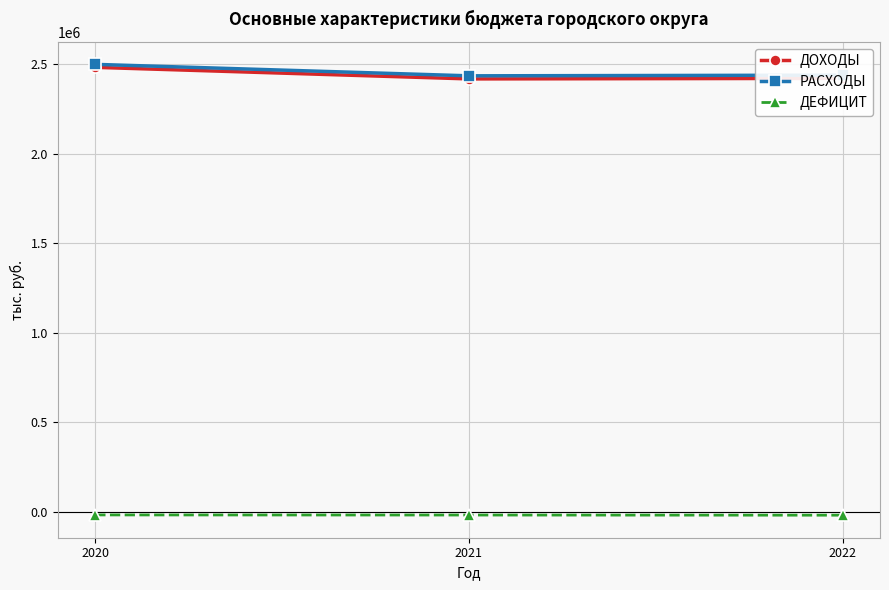

At how many categories does at least one series exceed 934039?

3